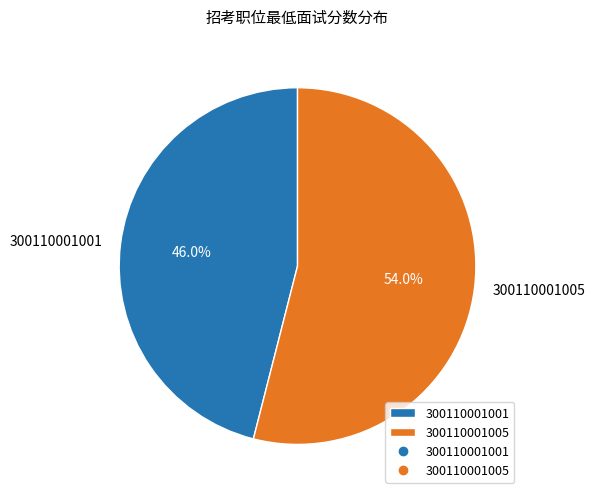

What portion of the pie excludes 300110001005?

46.0%